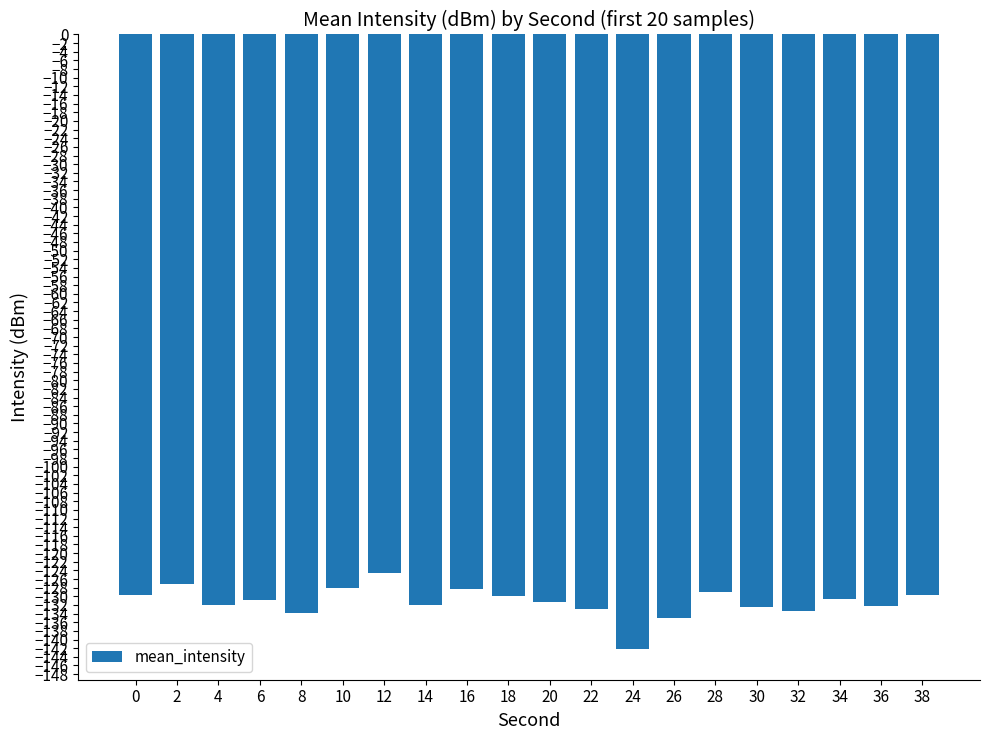

Is it true that the value at 2 is -35.5?

False